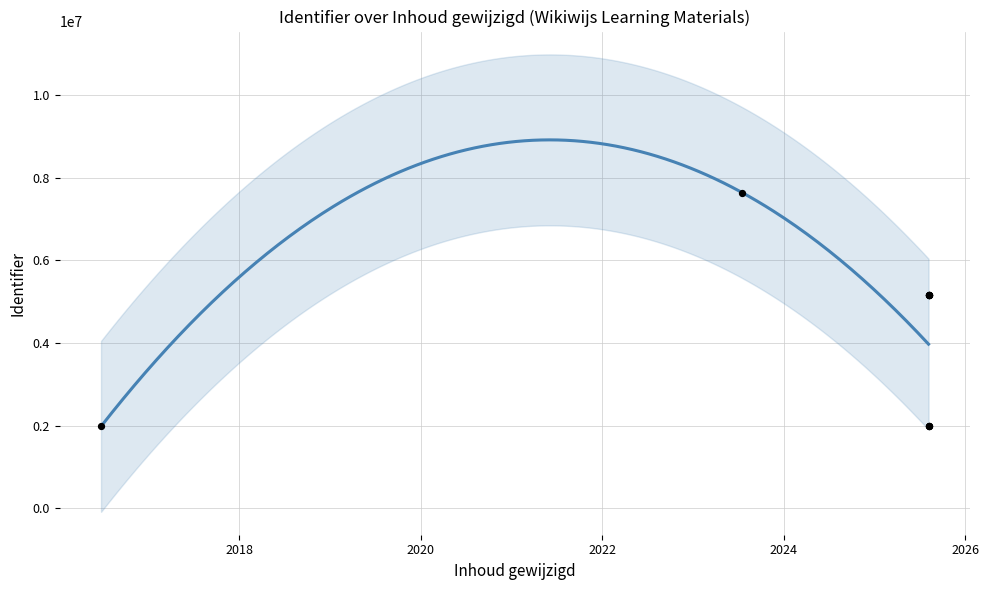

What is the ratio of the value at 2025-08-06 to the value at 2023-07-18?

0.7